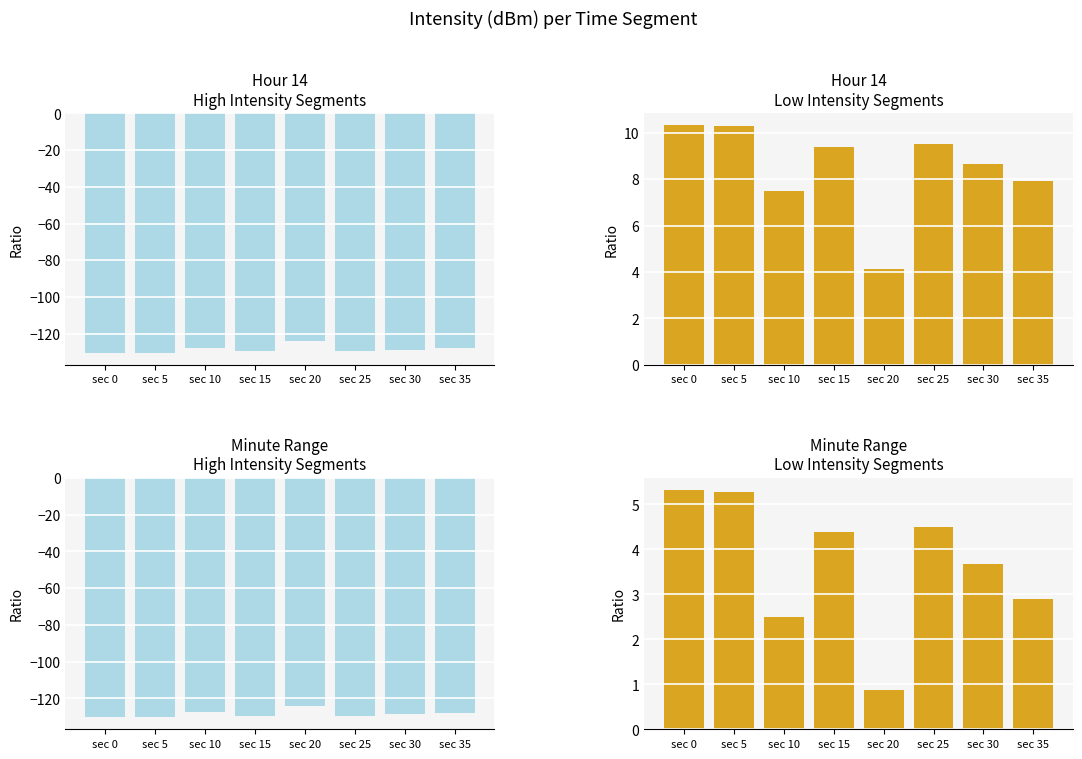

Where is Minute Range nearest to the value 3?

sec 35